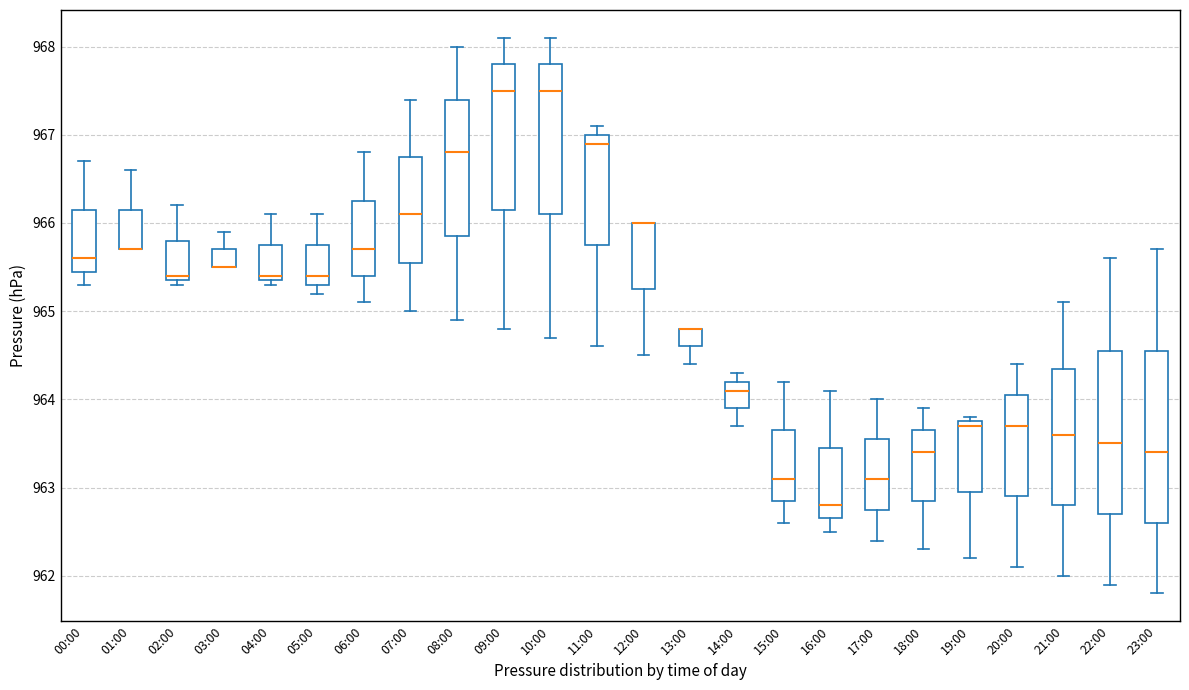

Where is the upper edge of the box for 12:00 on the y-axis? The values are not printed on the chart, so give them approximately, as read against the axis.

966.0